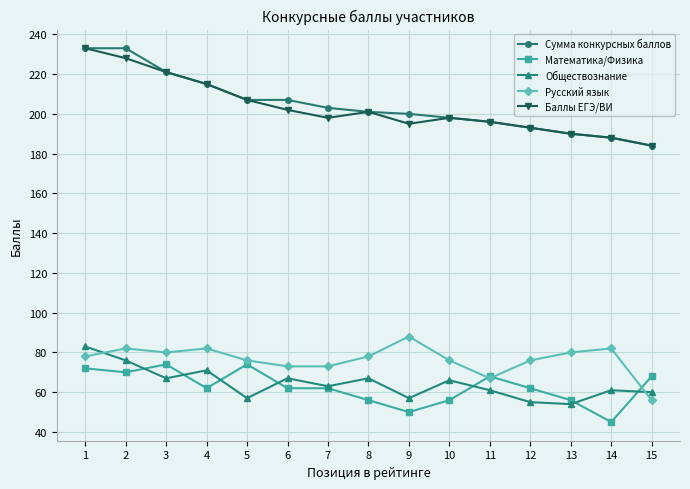

The Русский язык series shows 41 at 13. True or false?

False